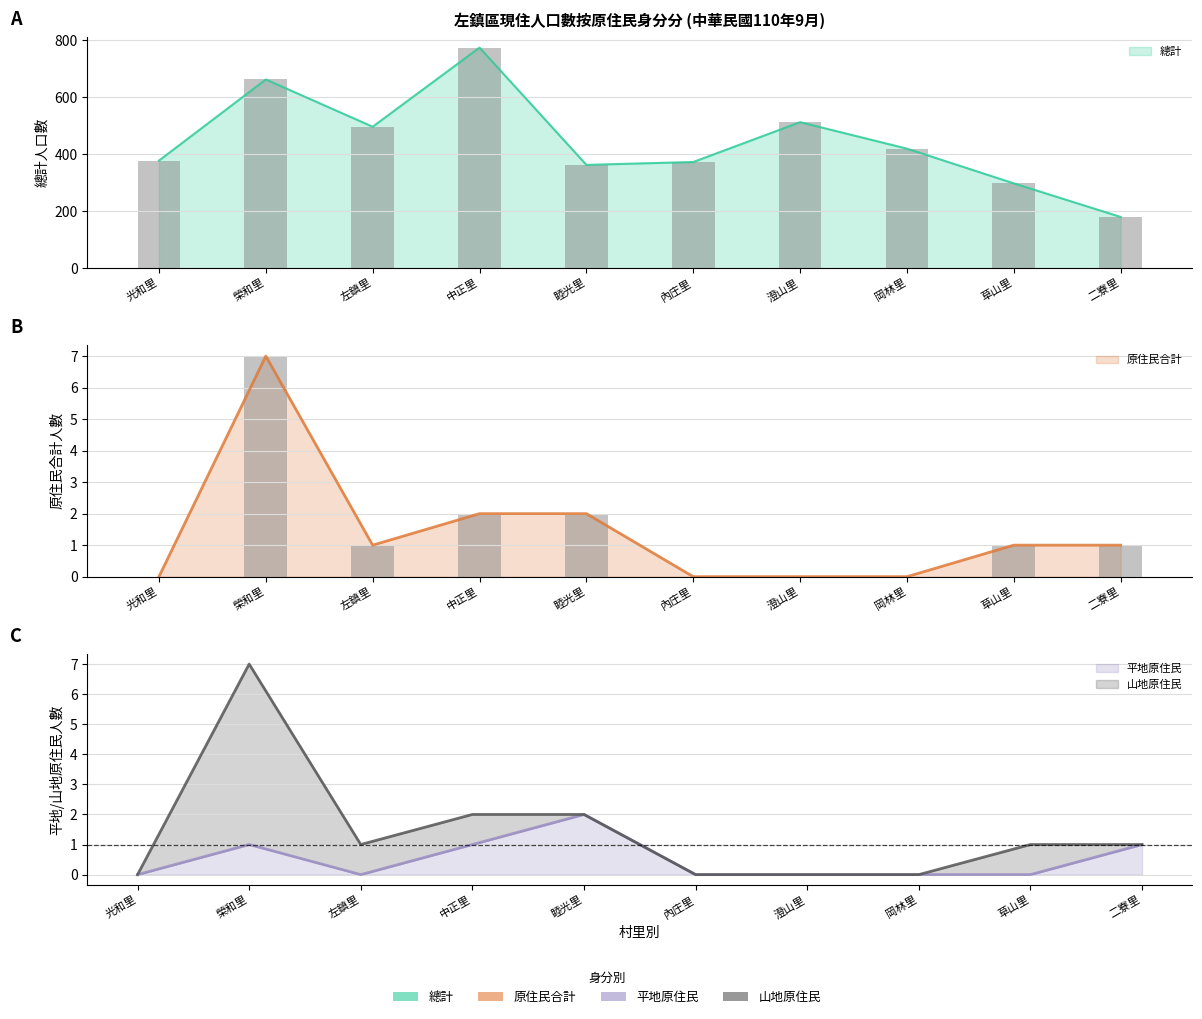

The value of 平地原住民 at 草山里 is 1. True or false?

False